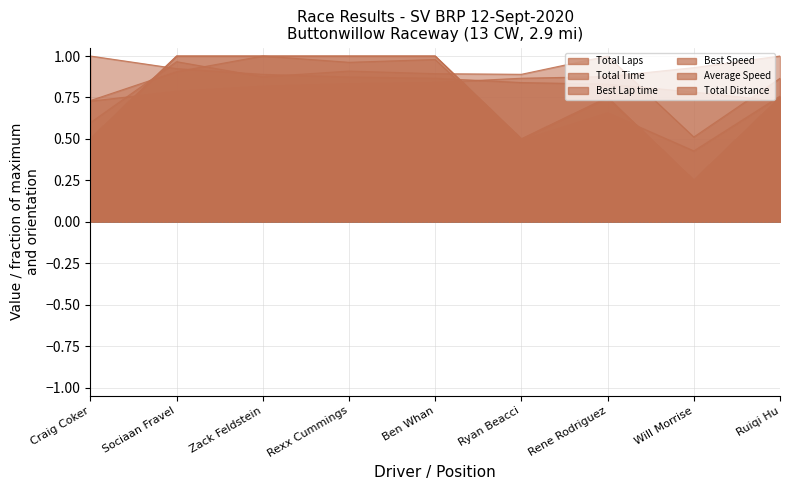

Reading left to right, list all the values displayed in this chart.

Total Laps: 0.5	1.0	1.0	1.0	1.0	0.5	0.8	0.2	0.8
Total Time: 0.6	1.0	0.9	0.9	0.9	0.9	1.0	0.5	0.9
Best Lap time: 0.7	0.8	0.8	0.8	0.8	0.9	0.9	0.9	1.0
Best Speed: 1.0	0.9	0.9	0.9	0.9	0.8	0.8	0.8	0.7
Average Speed: 0.7	0.9	1.0	1.0	1.0	0.5	0.7	0.4	0.8
Total Distance: 0.5	1.0	1.0	1.0	1.0	0.5	0.8	0.2	0.8